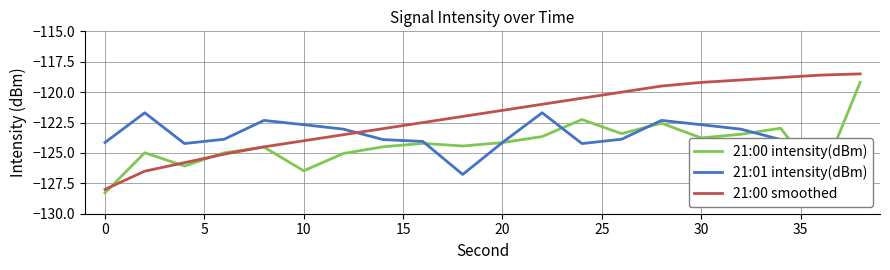

The 21:00 smoothed series shows -121.5 at 20. True or false?

True